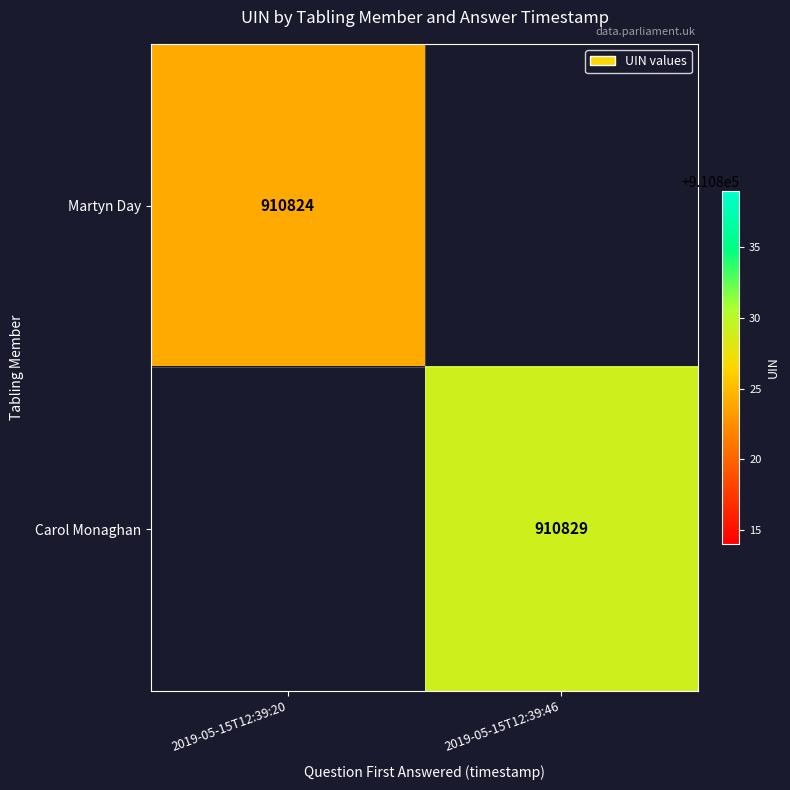

What is the maximum value shown in the chart?

910829.0